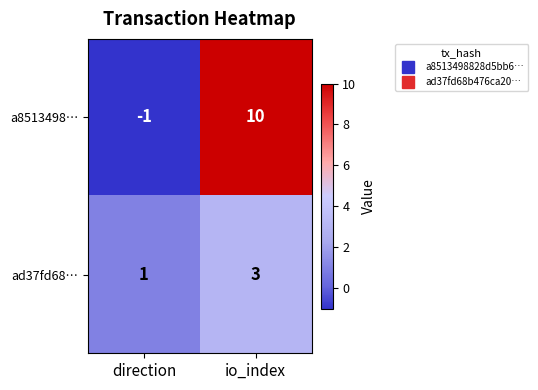

List the series in order of their peak value, highest first.

a8513498…, ad37fd68…